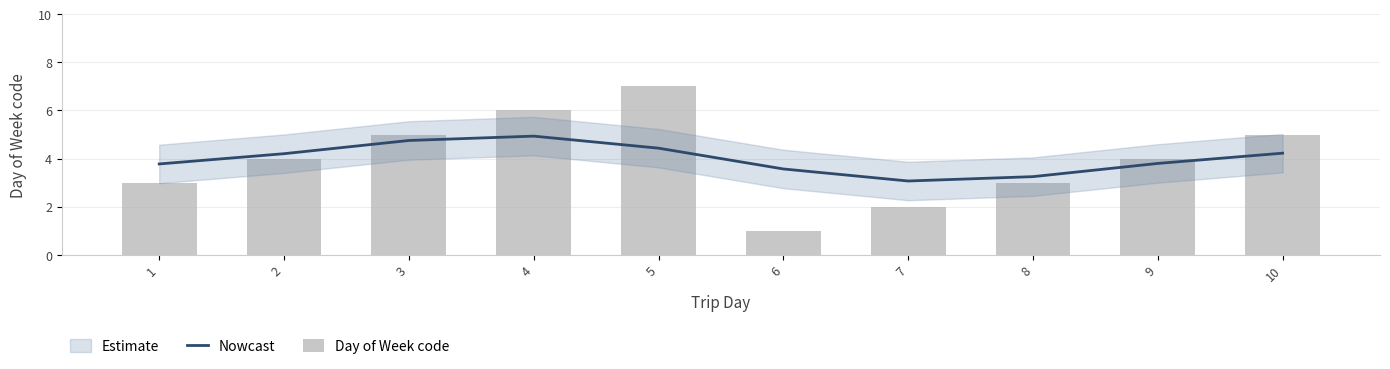

What is the value of the Day of Week code bar at the 5th from the left?

7.0